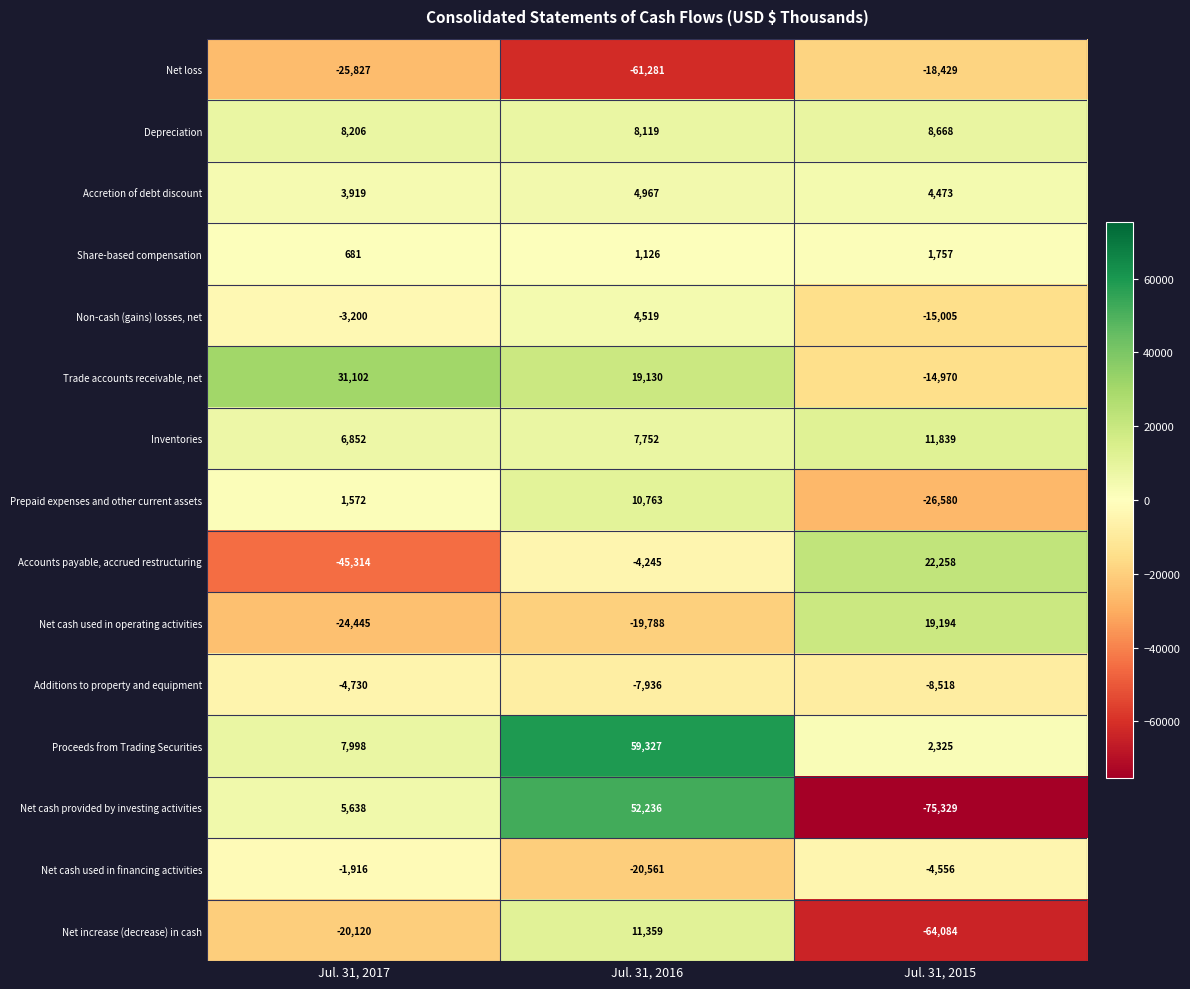

Is it true that Accounts payable, accrued restructuring equals -45314 at Jul. 31, 2017?

True